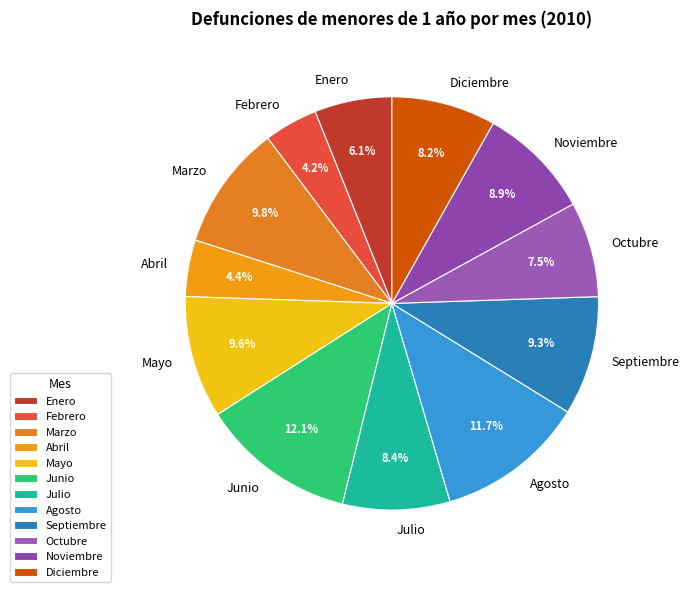

What percentage is the Diciembre slice, to the nearest percent?

8%